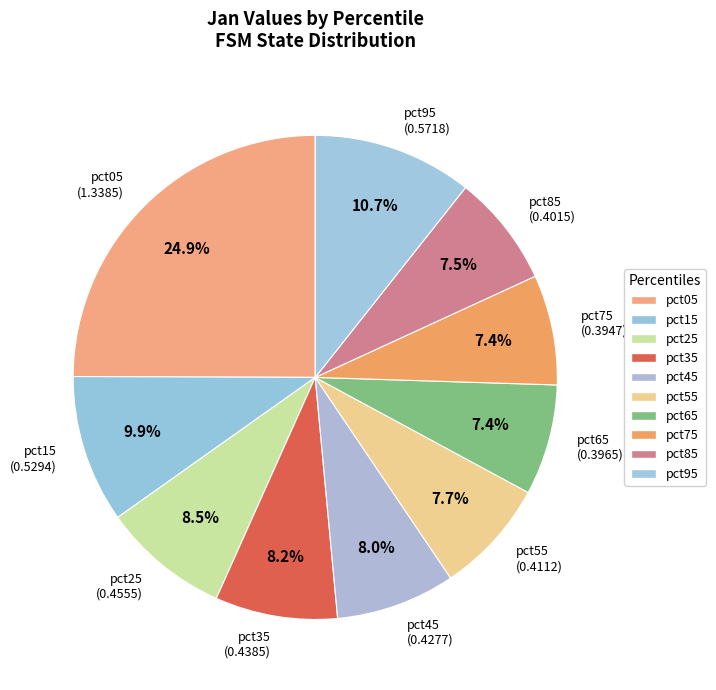

Which slice is the largest?

pct05